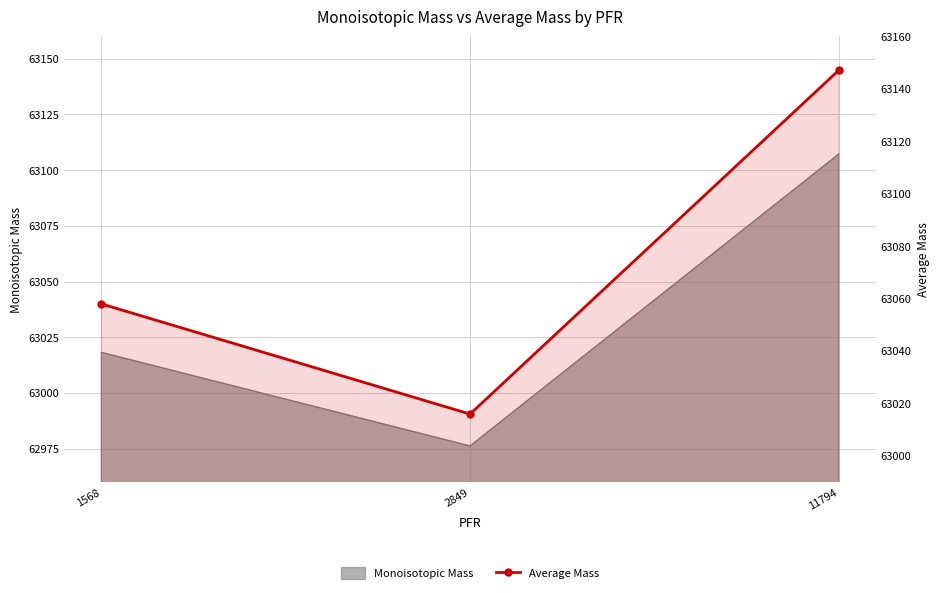

Does the chart have visible grid lines?

Yes